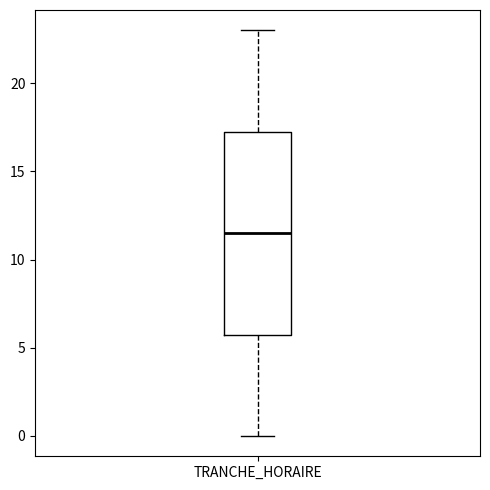

Where is the upper edge of the box for TRANCHE_HORAIRE on the y-axis? The values are not printed on the chart, so give them approximately, as read against the axis.

17.5